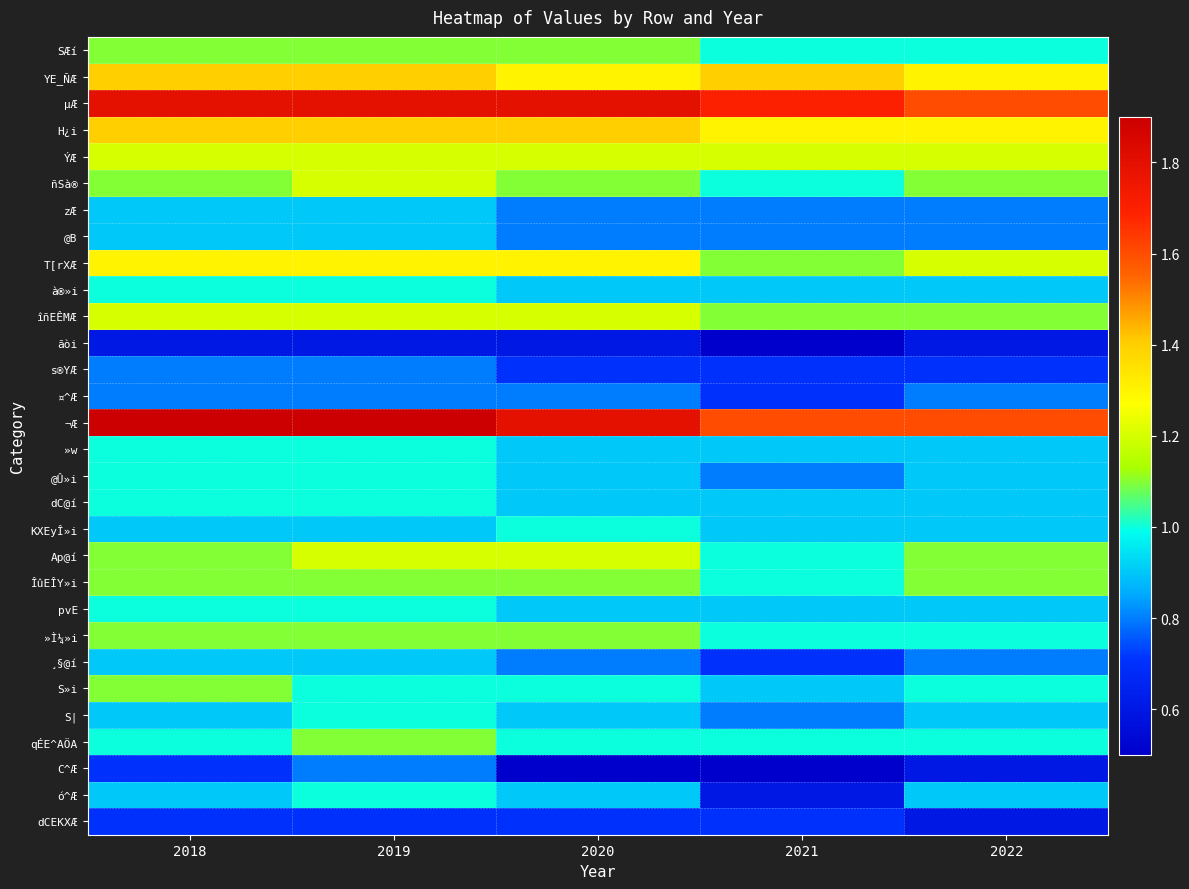

Which series changed the most between 2018 and 2022?

¬Æ